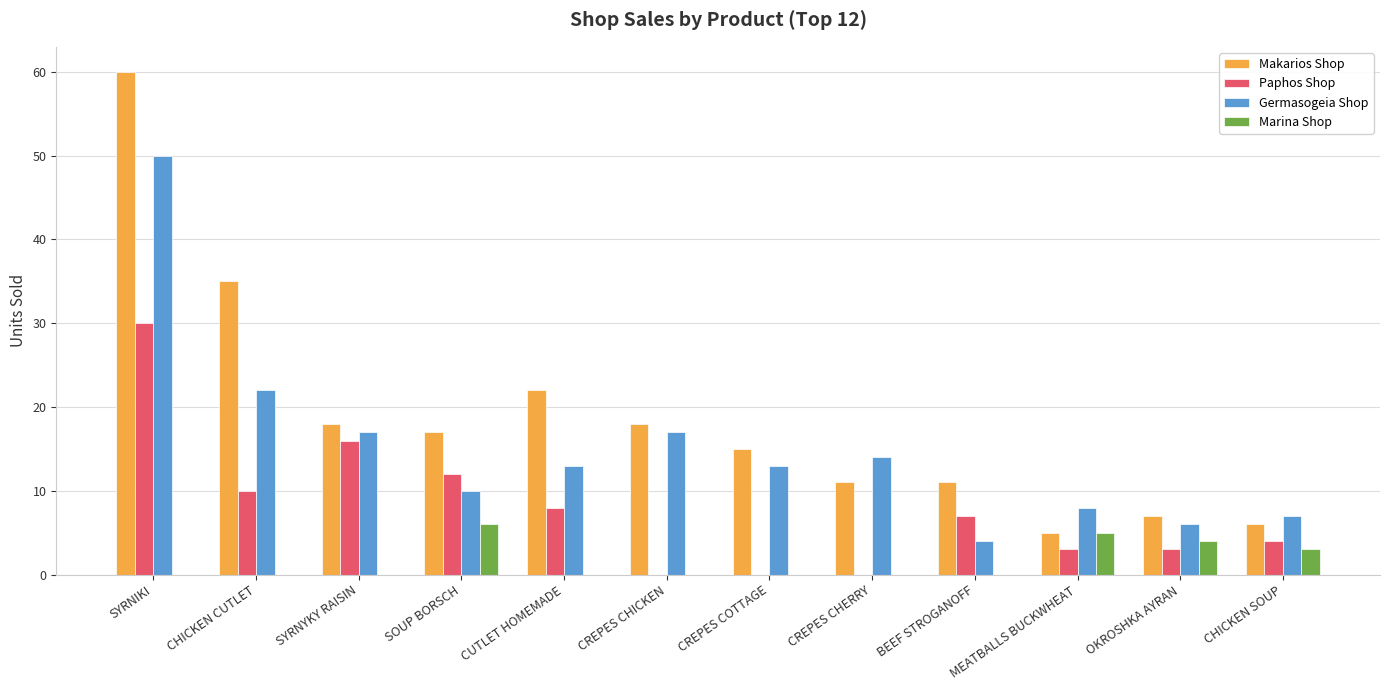

At which label does Makarios Shop first exceed 17?

SYRNIKI